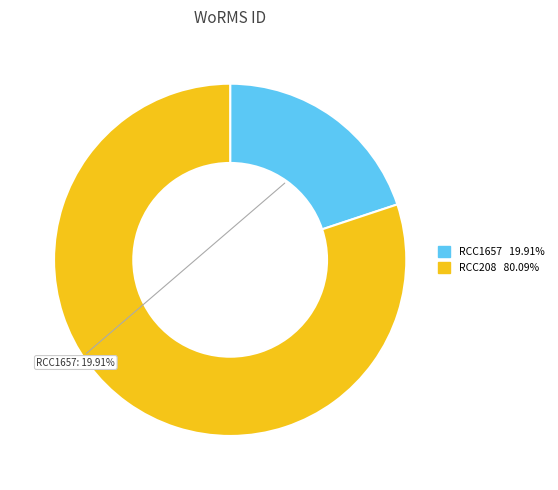

Which category accounts for the majority?

RCC208